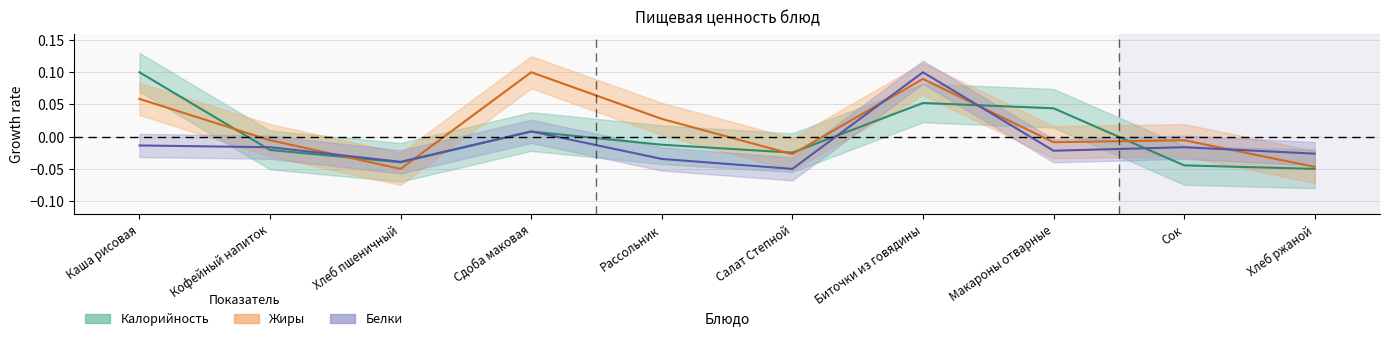

Is it true that Белки equals 0.0 at Сдоба маковая?

True